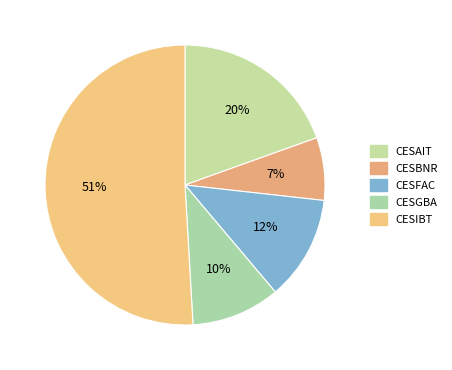

What percentage is the CESFAC slice, to the nearest percent?

12%